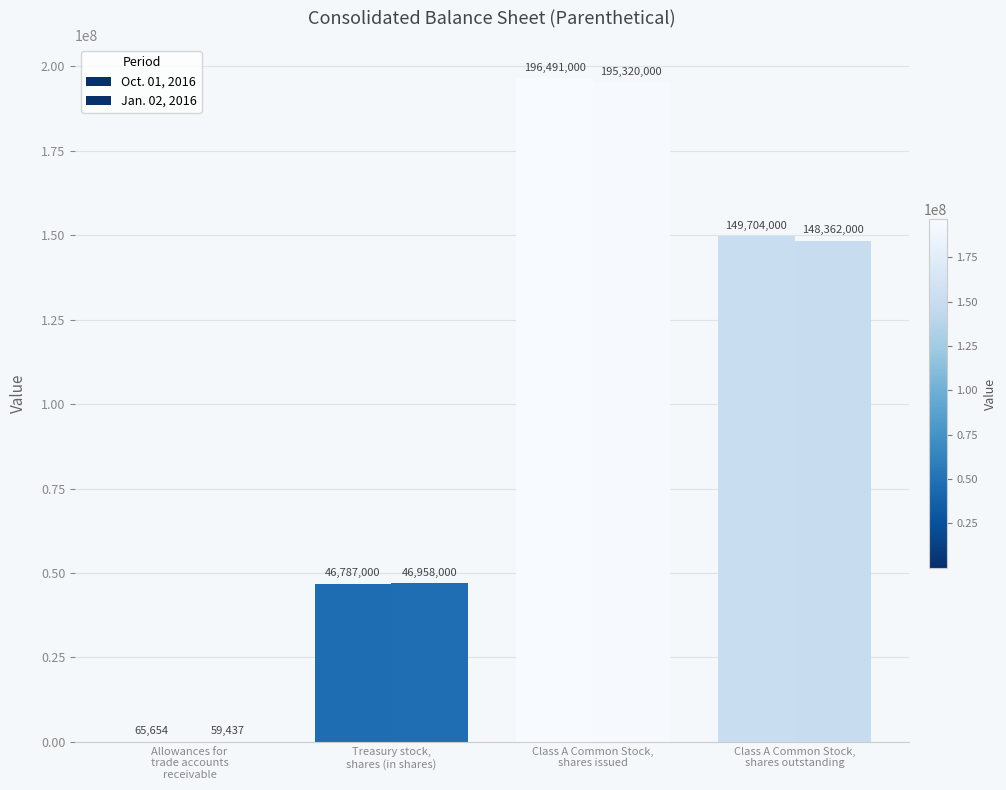

Which has a higher value, Treasury stock,
shares (in shares) or Class A Common Stock,
shares issued?

Class A Common Stock,
shares issued